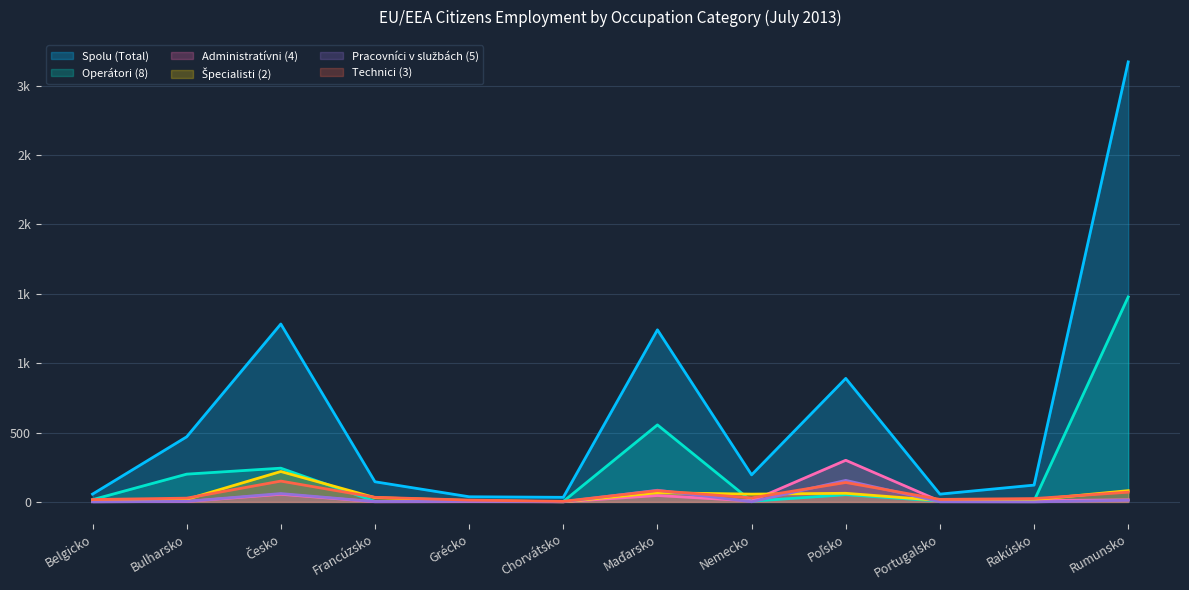

How many distinct data groups are displayed?

6